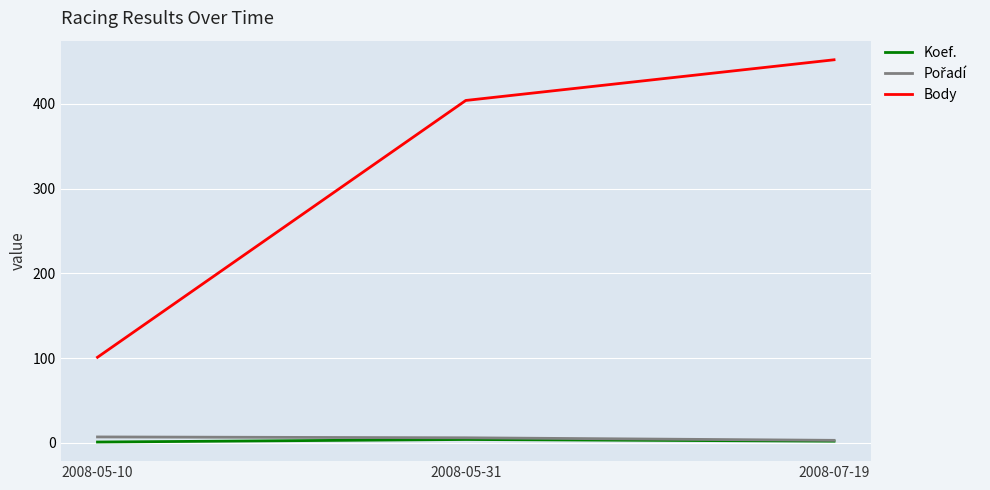

Which series has the widest spread of values?

Body